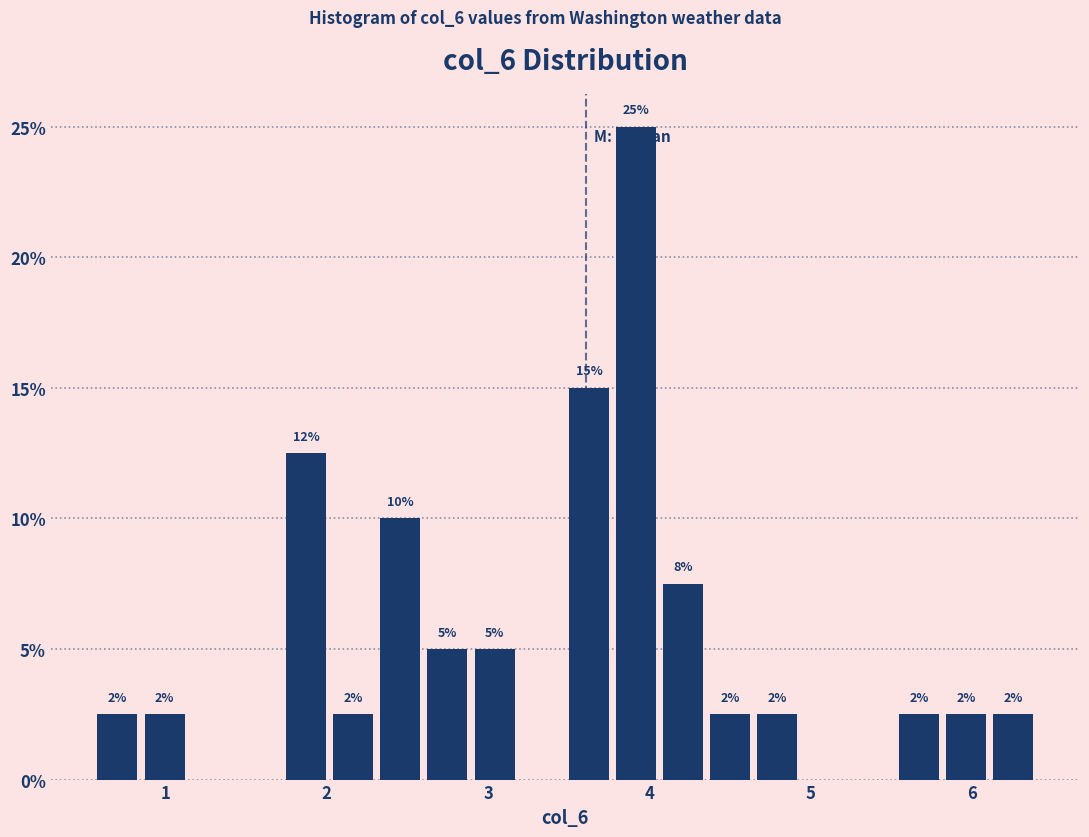

Read against the x-axis, roughly where is the centre of the tallest bar?

3.9